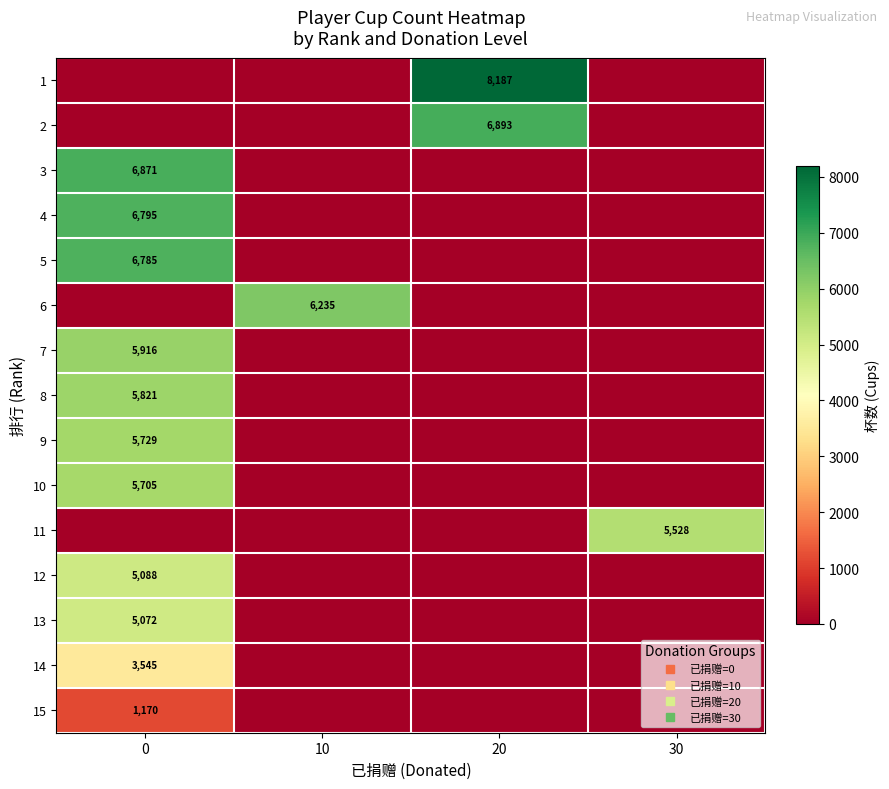

How many values in the 7 series exceed 0?

1